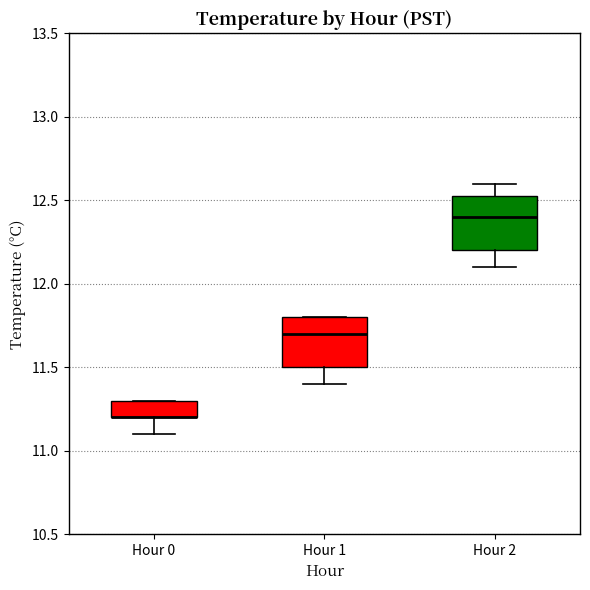

Reading left to right, transcribe this box plot: for each box, give where its median line is, the range the box spans, and where its two whiskers end, as read against the y-axis. The values are not printed on the chart, so give them approximately, as read against the axis.

Hour 0: median 11.20 (drawn on the box's lower edge), box 11.20 to 11.30, whiskers 11.10 to 11.30
Hour 1: median 11.70, box 11.50 to 11.80, whiskers 11.40 to 11.80
Hour 2: median 12.40, box 12.20 to 12.55, whiskers 12.10 to 12.60